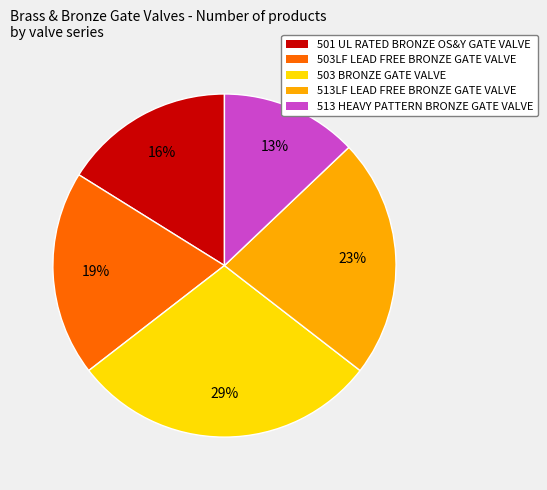

The 503LF LEAD FREE BRONZE GATE VALVE slice represents 19% of the pie. True or false?

True